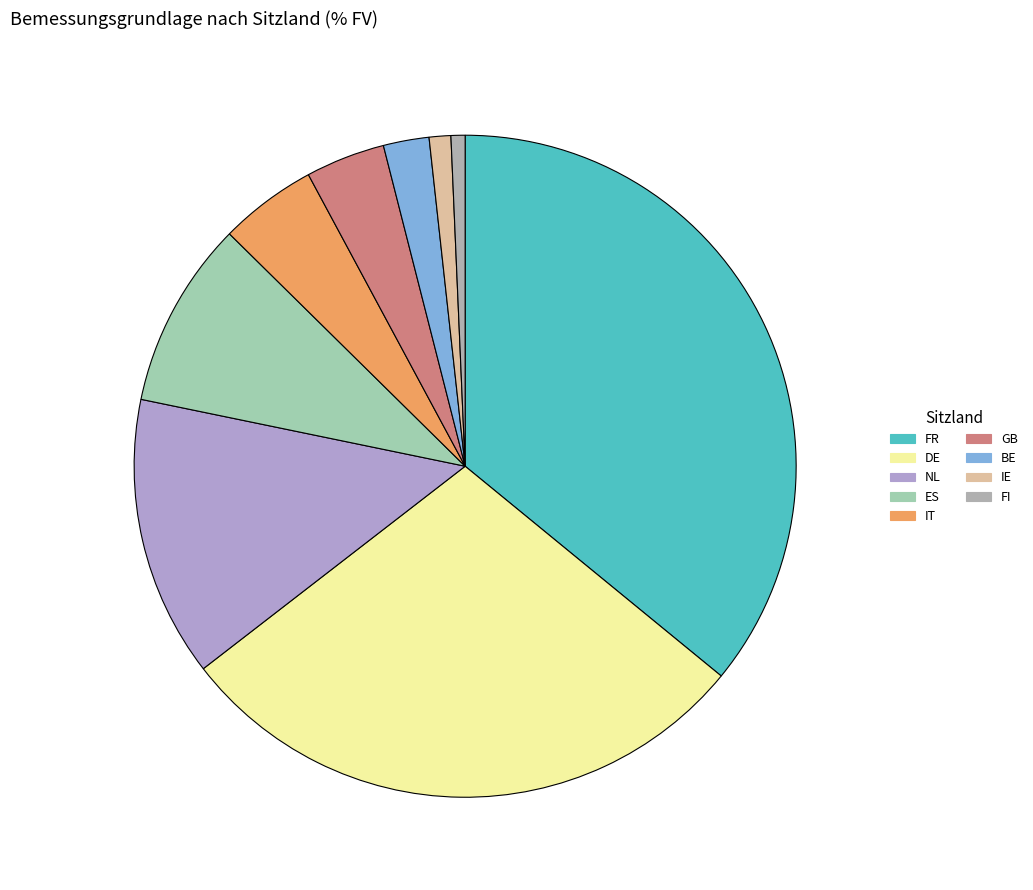

To the nearest percent, what percentage of the pie is BE?

2%